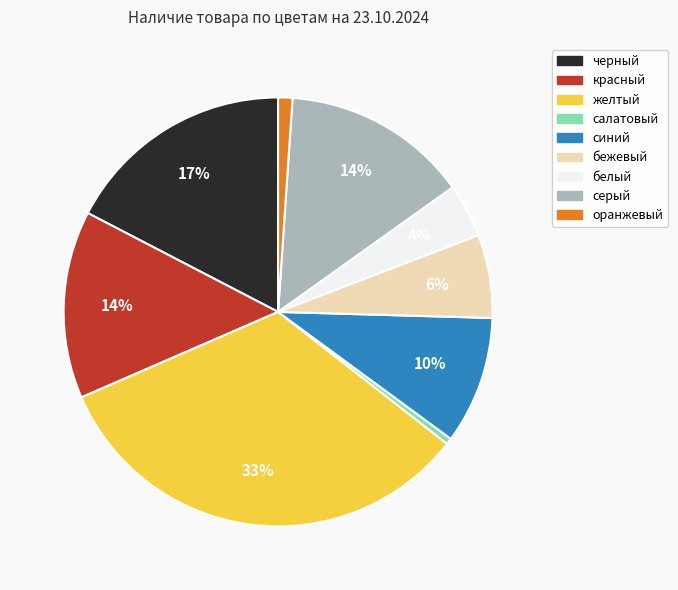

Which has a higher value, белый or красный?

красный